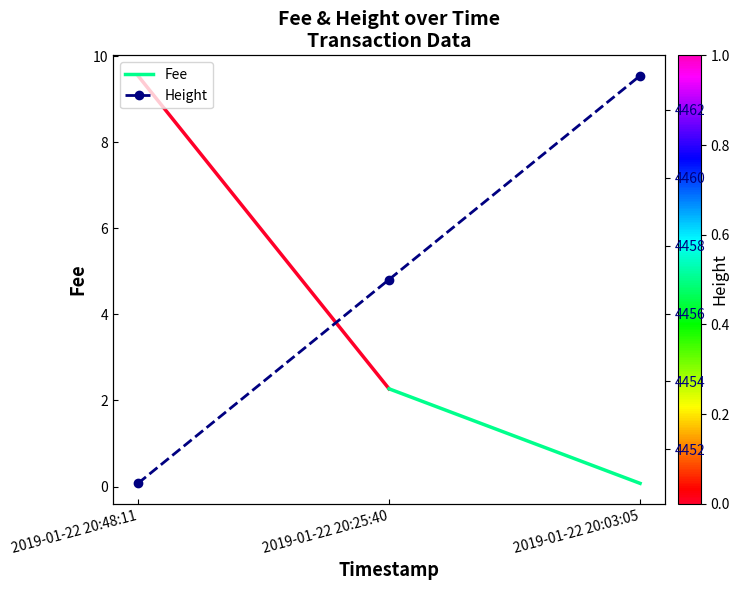

Count the number of values greater than 4457.

1